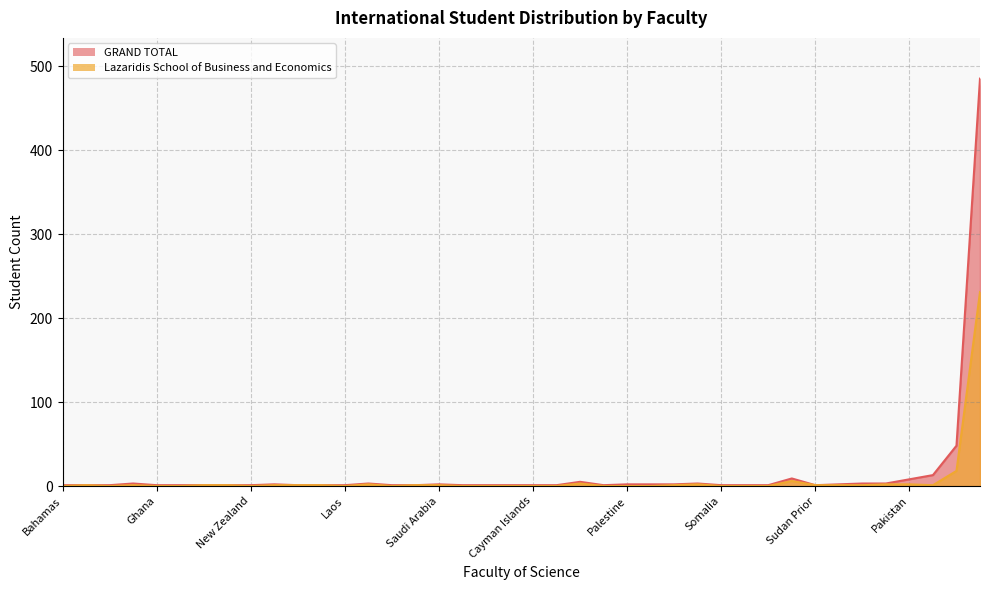

How many lines are shown in the chart?

2